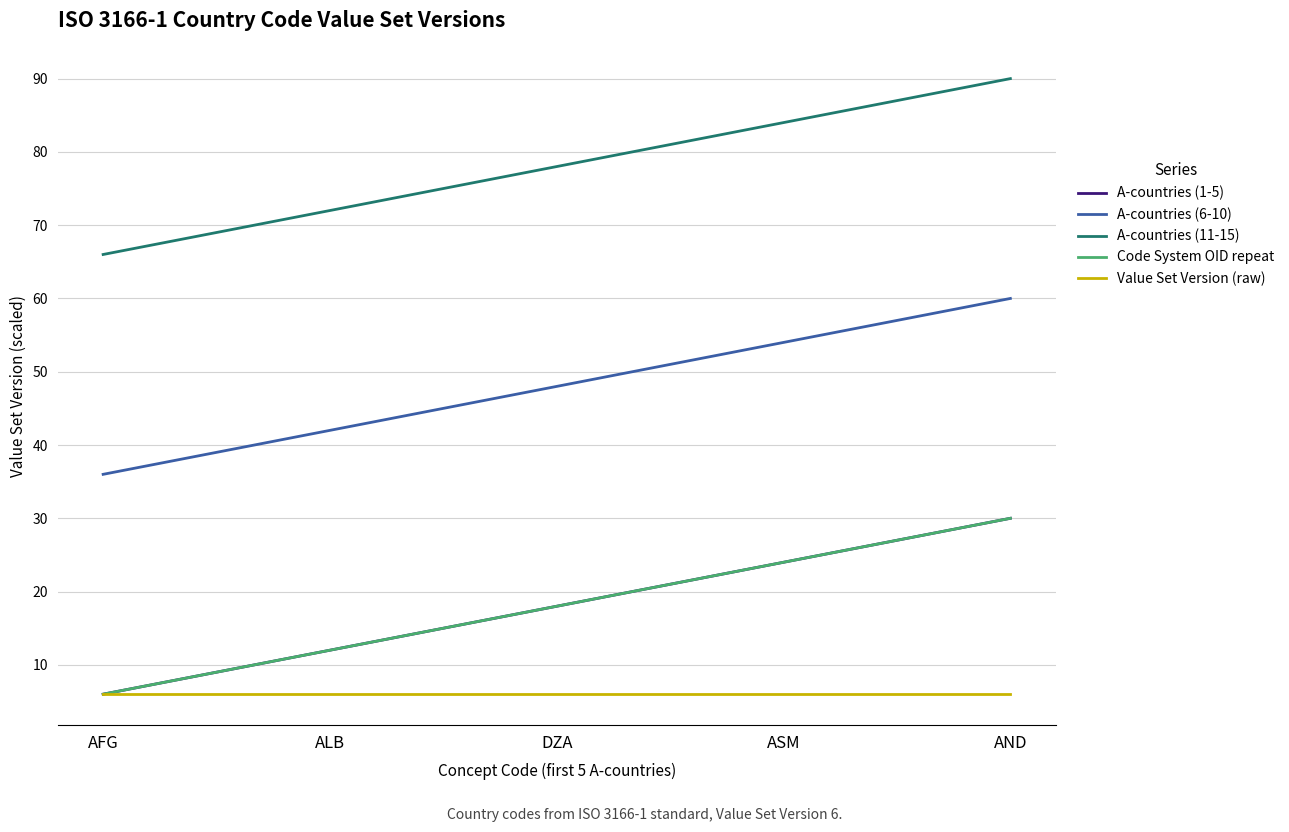

What is the difference between the maximum and second lowest values in the Code System OID repeat series?

18